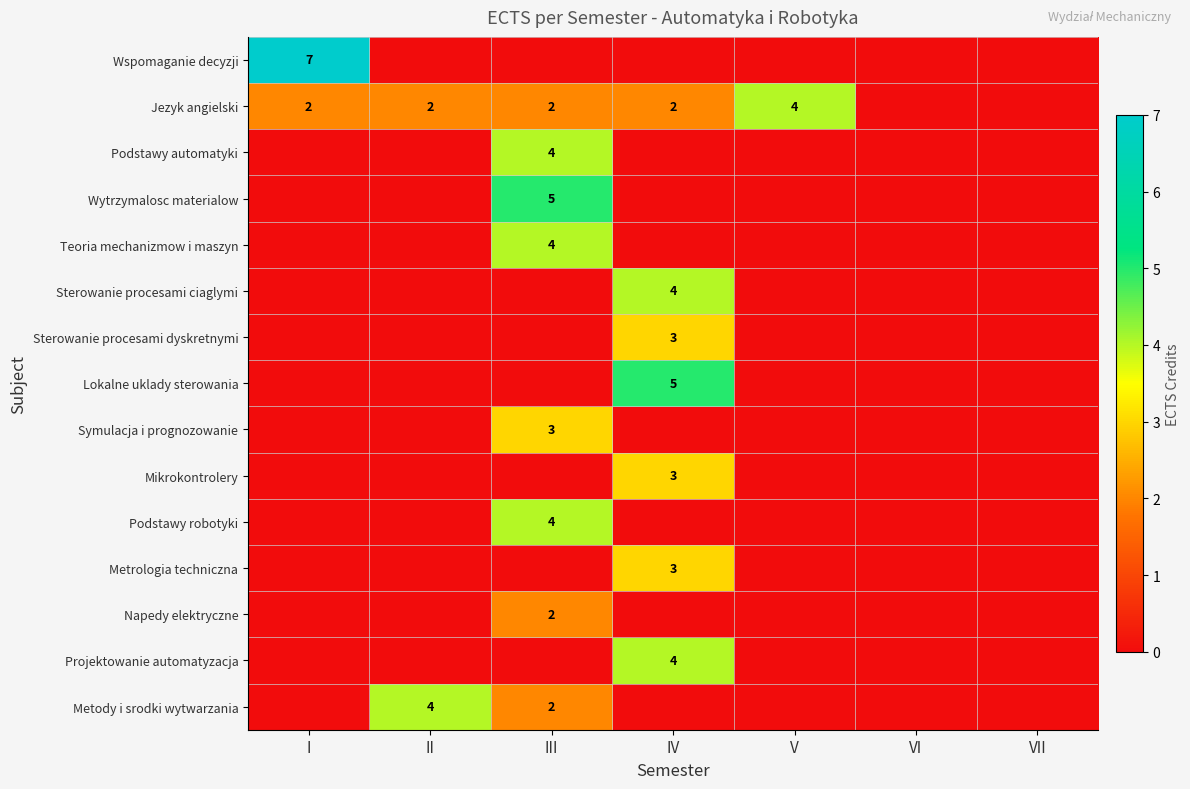

True or false: Jezyk angielski has a value of 1 at III.

False